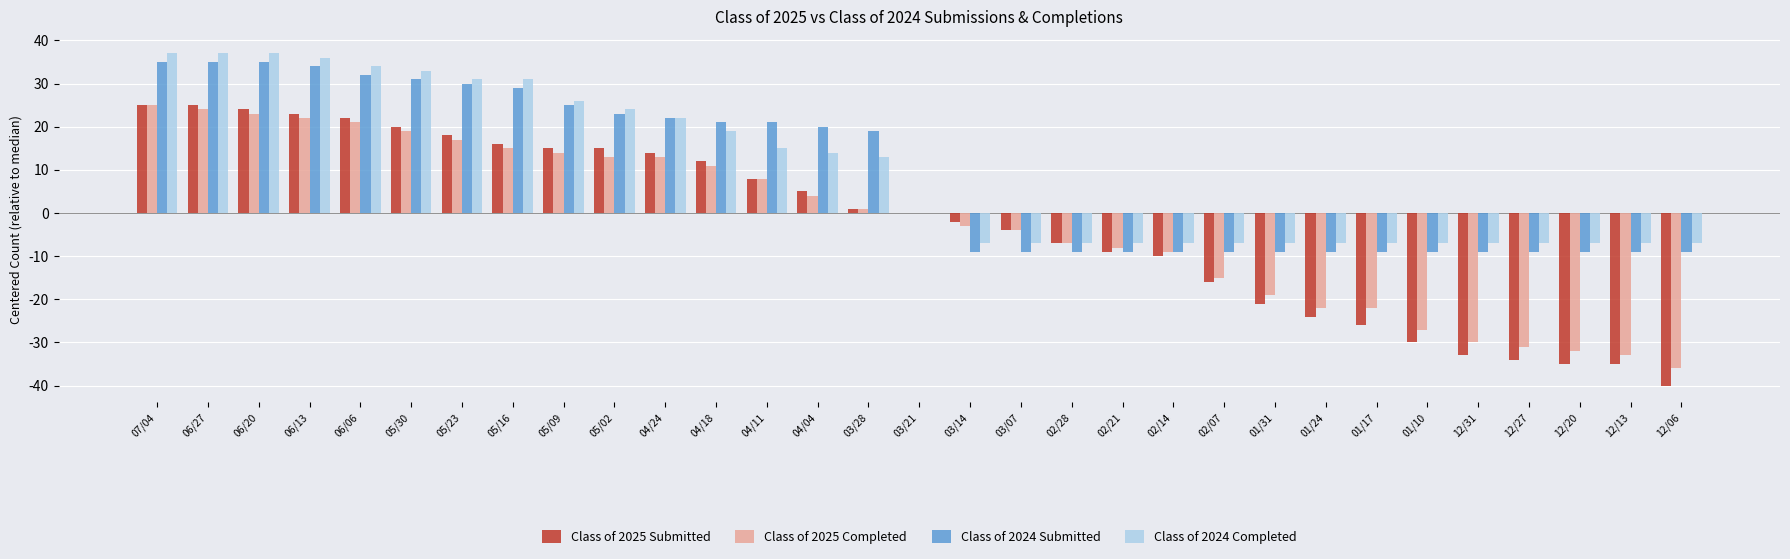

What is the sum of all Class of 2025 Completed values?

-68